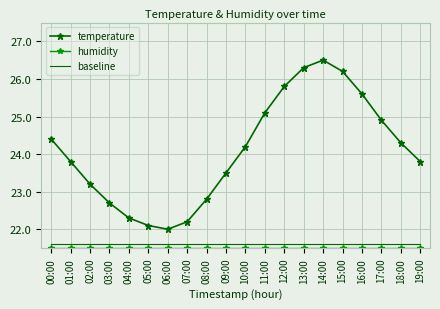

What position from the left is 02:00?

3